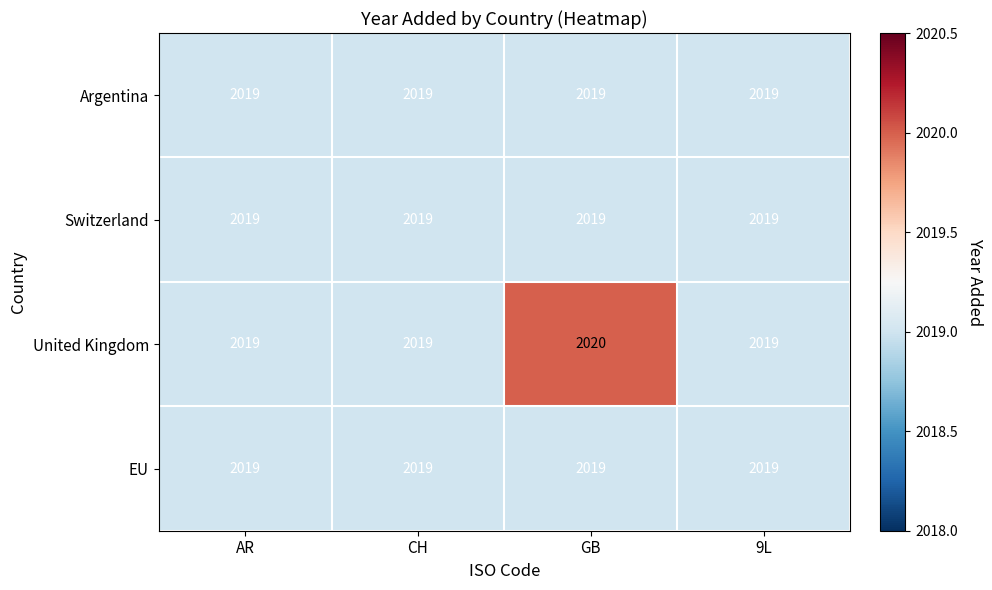

Reading left to right, extract all data points from this chart.

Argentina: 2019	2019	2019	2019
Switzerland: 2019	2019	2019	2019
United Kingdom: 2019	2019	2020	2019
EU: 2019	2019	2019	2019